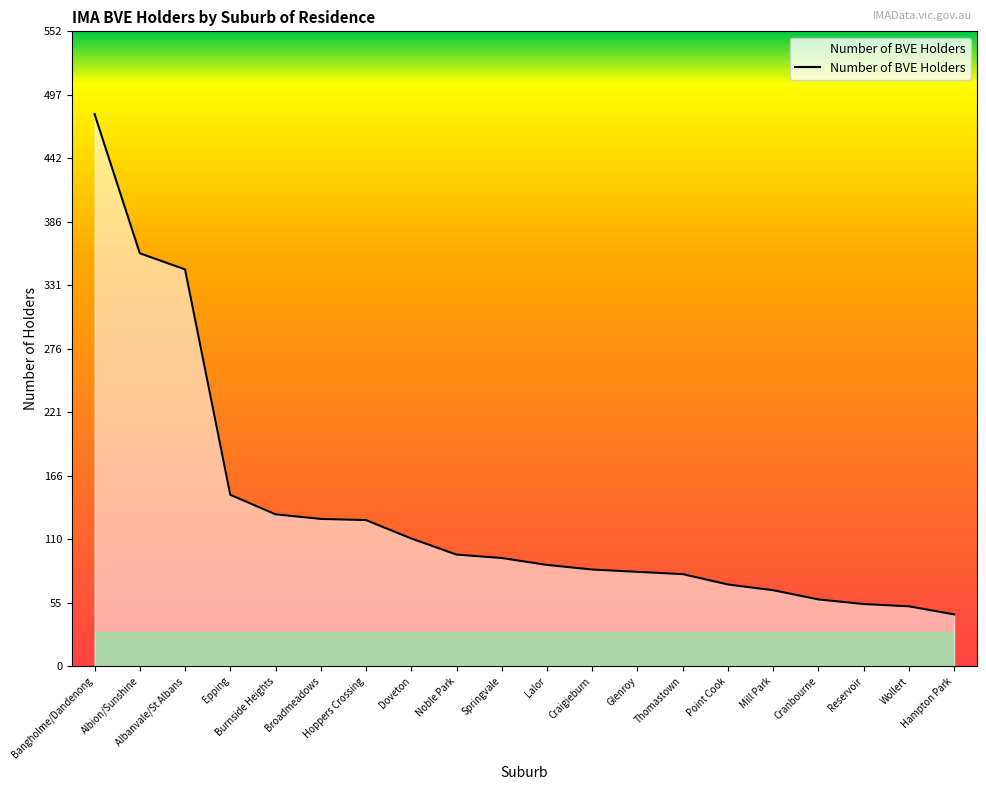

How many lines are shown in the chart?

1